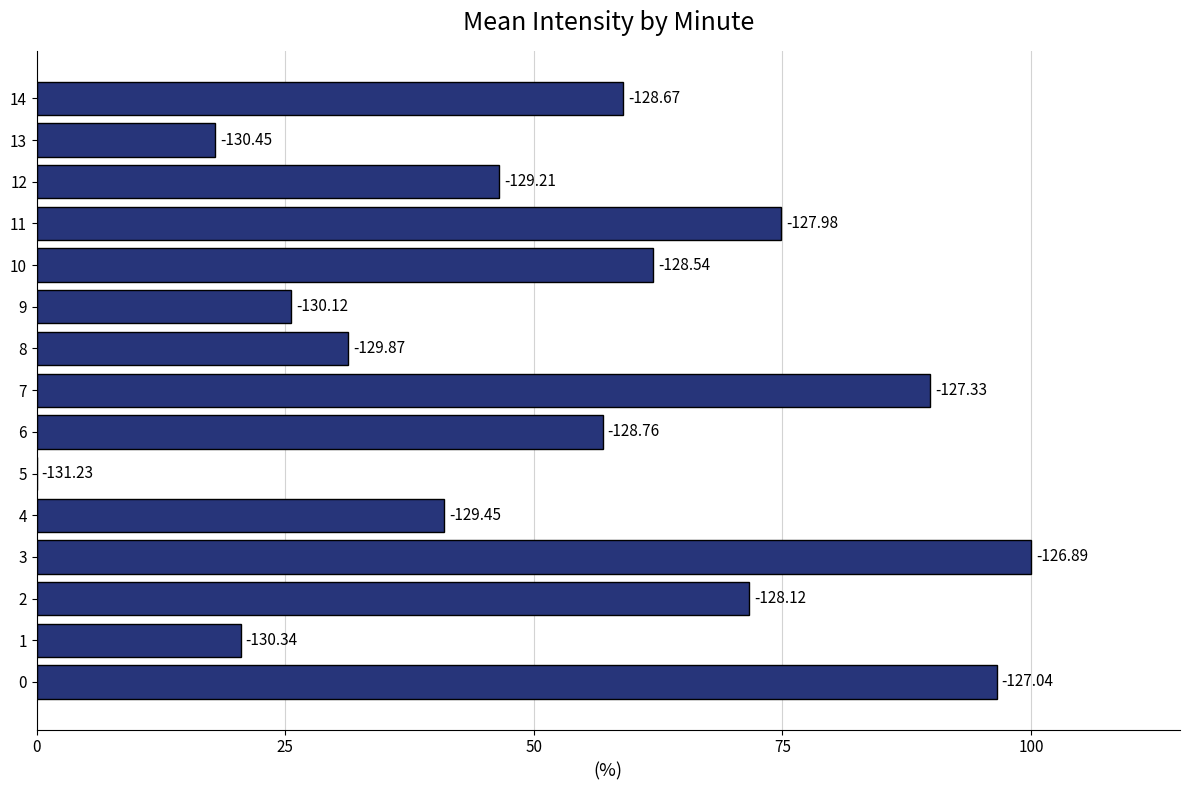

How many bars are there in total?

15